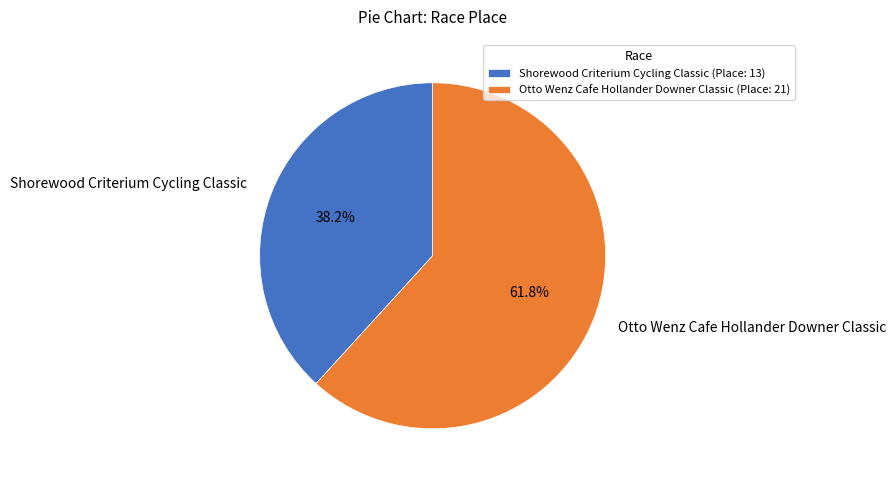

What percentage is the Shorewood Criterium Cycling Classic slice, to the nearest percent?

38%